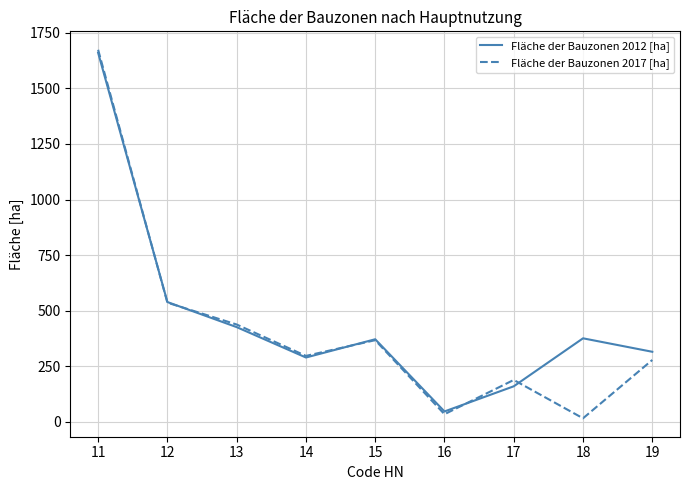

True or false: Fläche der Bauzonen 2017 [ha] has a value of 16.1 at 18.

True